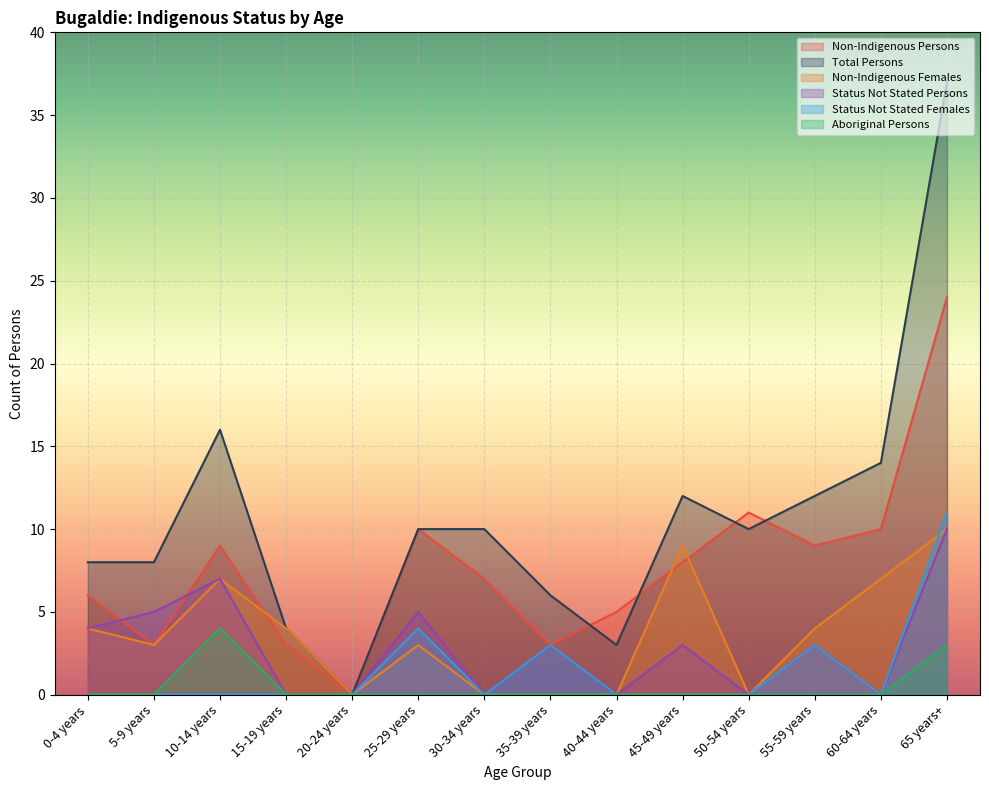

Reading left to right, list all the values displayed in this chart.

Non-Indigenous Persons: 6	3	9	3	0	10	7	3	5	8	11	9	10	24
Total Persons: 8	8	16	4	0	10	10	6	3	12	10	12	14	37
Non-Indigenous Females: 4	3	7	4	0	3	0	0	0	9	0	4	7	10
Status Not Stated Persons: 4	5	7	0	0	5	0	3	0	3	0	3	0	10
Status Not Stated Females: 0	0	0	0	0	4	0	3	0	0	0	3	0	11
Aboriginal Persons: 0	0	4	0	0	0	0	0	0	0	0	0	0	3